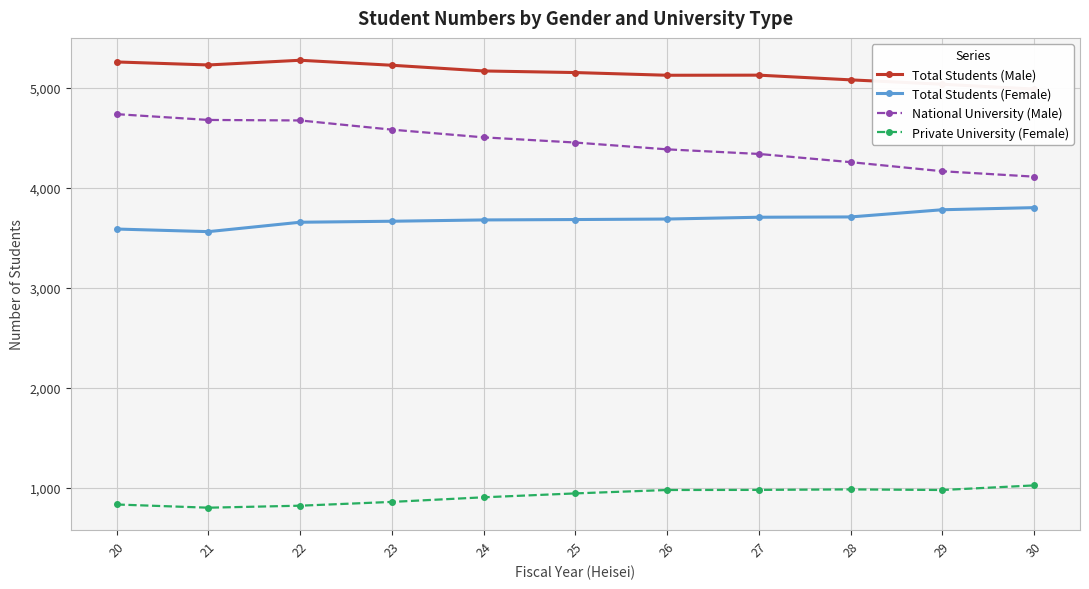

At which label is Private University (Female) closest to 911?

24